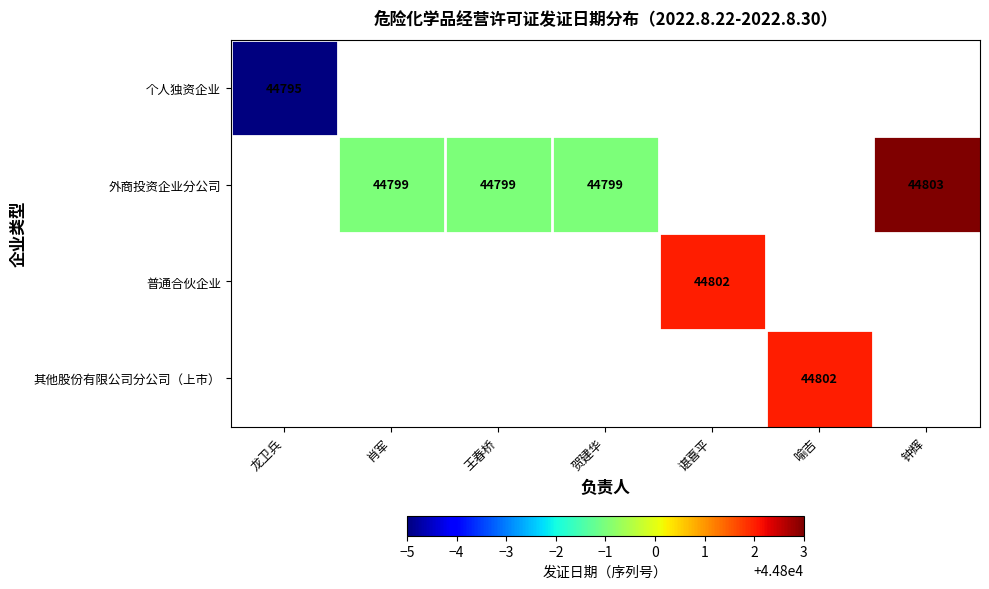

Is it true that 普通合伙企业 equals 65221 at 谌喜平?

False